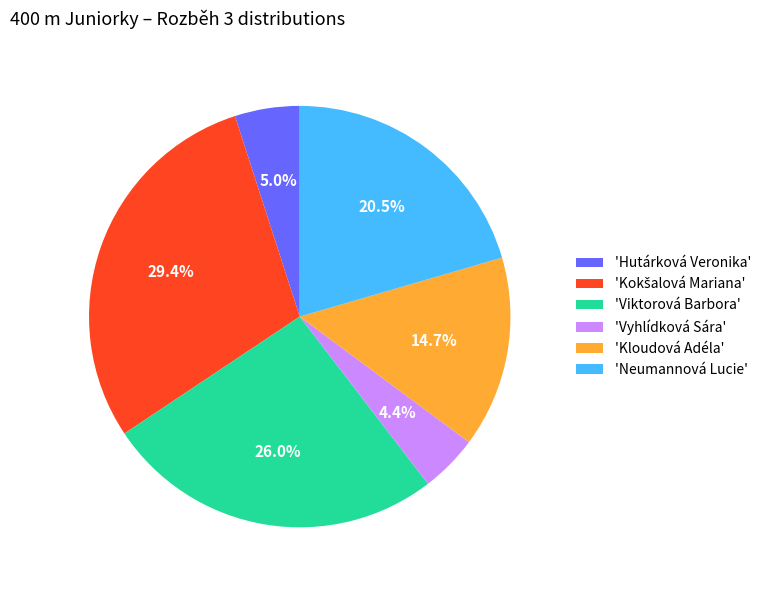

How many slices are in this pie chart?

6